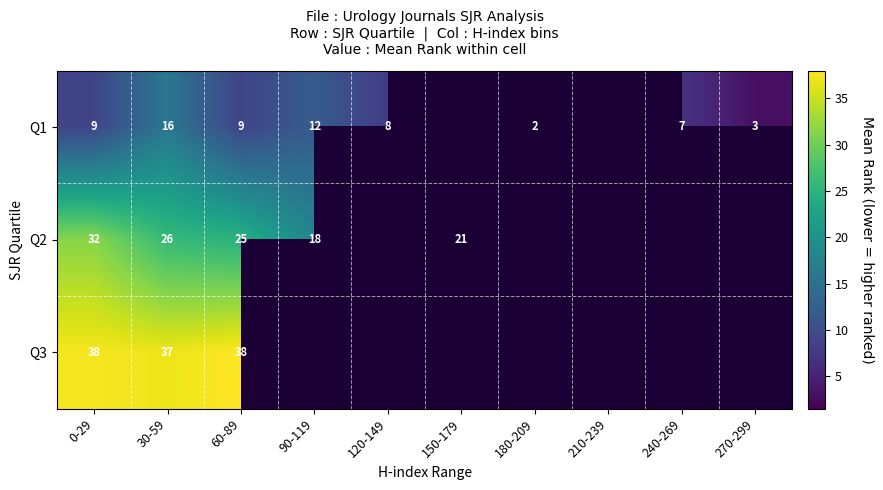

The value of Q1 at 90-119 is 19. True or false?

False